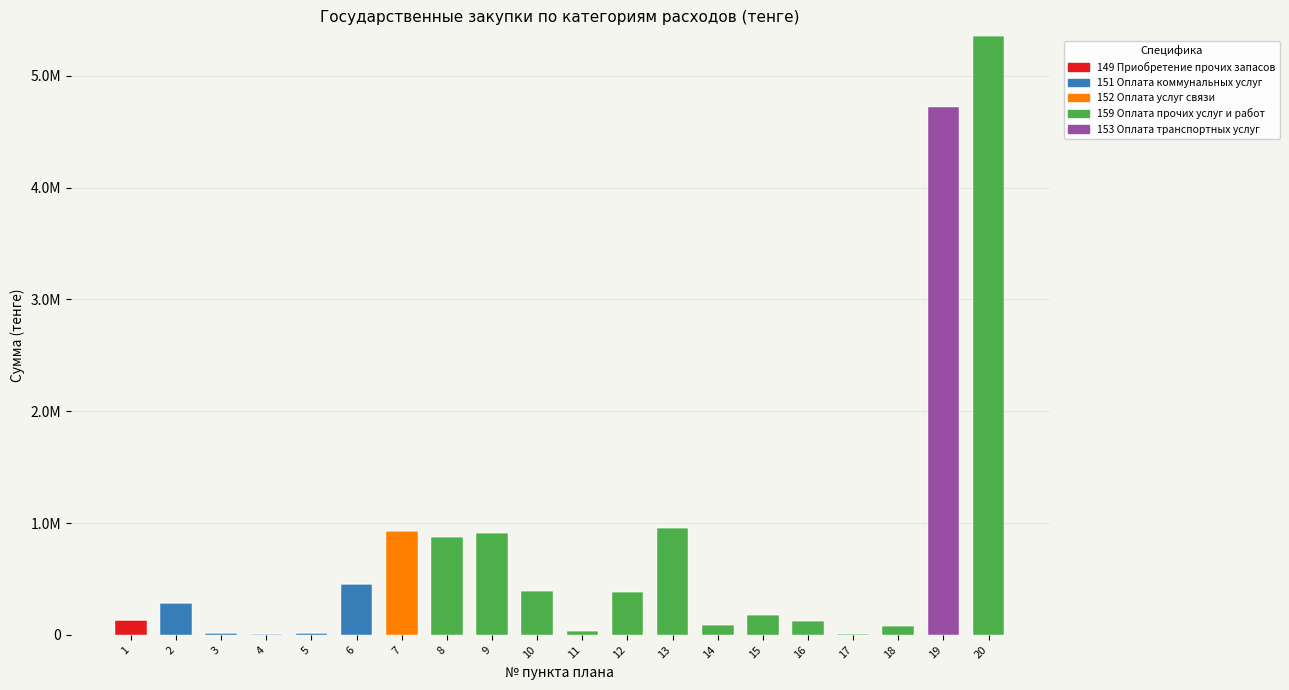

Rank the categories by 153 Оплата транспортных услуг value from highest to lowest.

19, 1, 2, 3, 4, 5, 6, 7, 8, 9, 10, 11, 12, 13, 14, 15, 16, 17, 18, 20